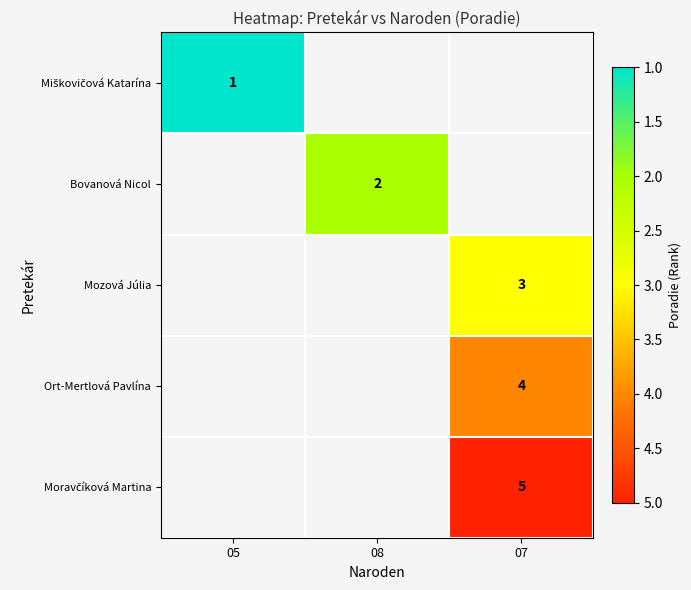

At which label does row_1 reach its peak?

05